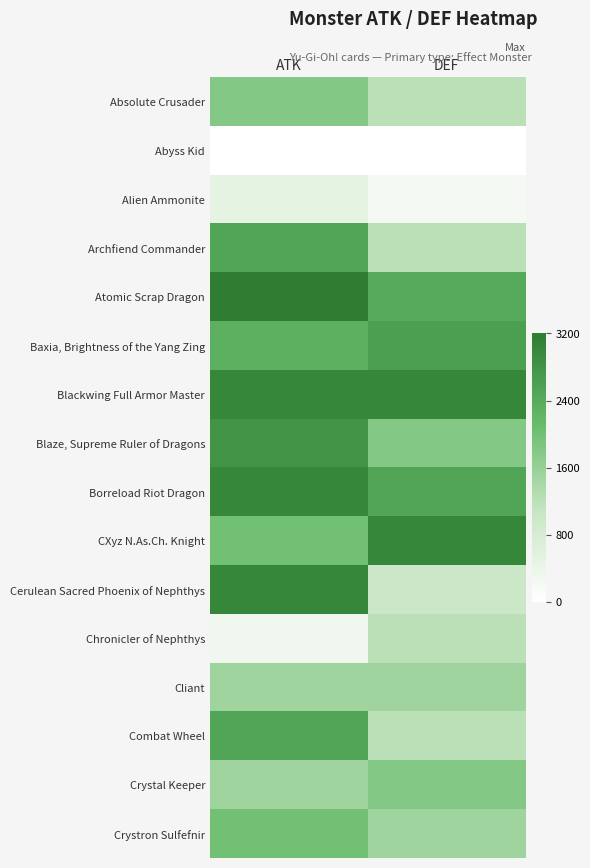

Reading left to right, list all the values displayed in this chart.

Absolute Crusader: ATK=1800	DEF=1200
Abyss Kid: ATK=0	DEF=0
Alien Ammonite: ATK=500	DEF=200
Archfiend Commander: ATK=2500	DEF=1200
Atomic Scrap Dragon: ATK=3200	DEF=2400
Baxia, Brightness of the Yang Zing: ATK=2300	DEF=2600
Blackwing Full Armor Master: ATK=3000	DEF=3000
Blaze, Supreme Ruler of Dragons: ATK=2800	DEF=1800
Borreload Riot Dragon: ATK=3000	DEF=2500
CXyz N.As.Ch. Knight: ATK=2000	DEF=3000
Cerulean Sacred Phoenix of Nephthys: ATK=3000	DEF=1000
Chronicler of Nephthys: ATK=300	DEF=1200
Cliant: ATK=1500	DEF=1500
Combat Wheel: ATK=2500	DEF=1200
Crystal Keeper: ATK=1500	DEF=1800
Crystron Sulfefnir: ATK=2000	DEF=1500